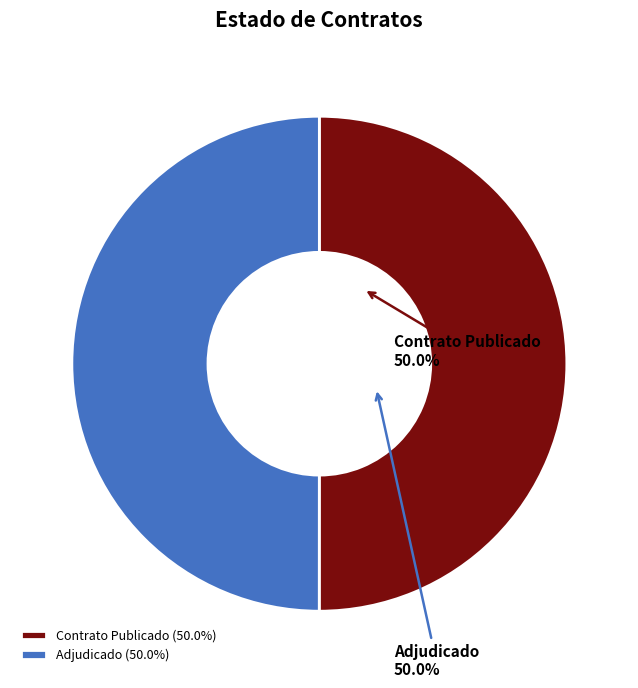

To the nearest percent, what is the average slice percentage?

50%